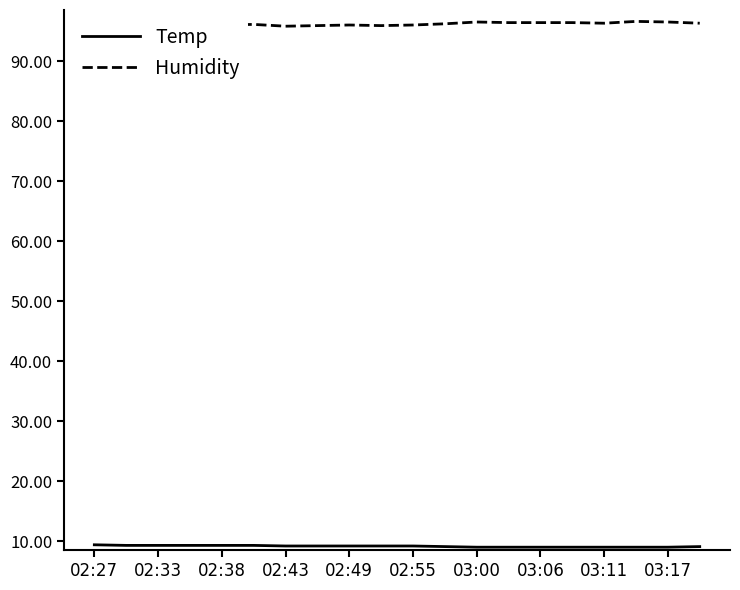

True or false: Humidity and Temp cross at least once.

False